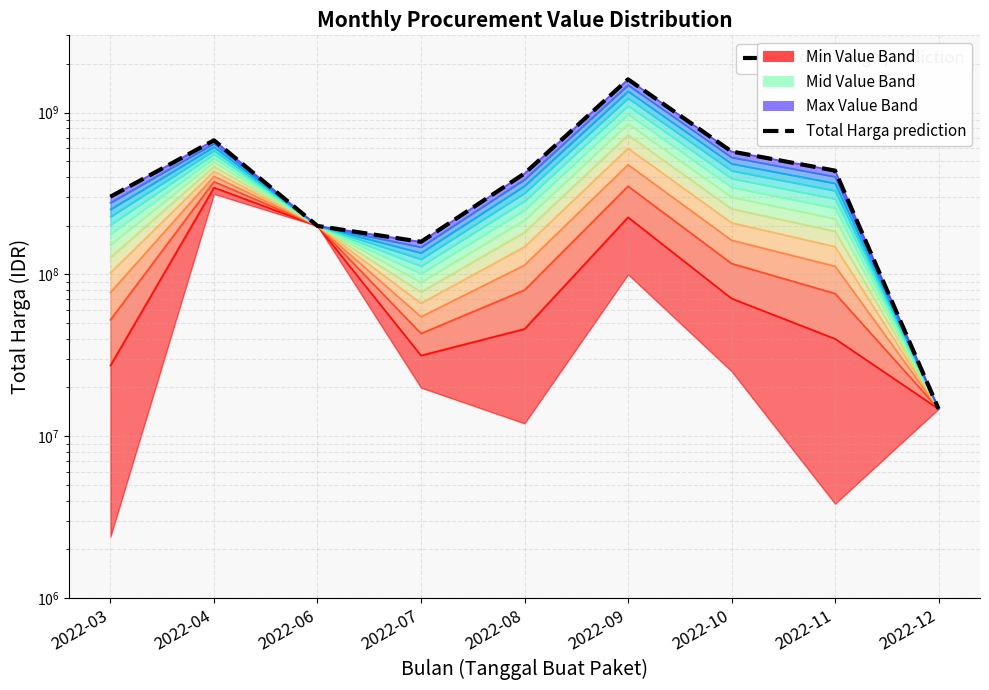

How many data points in Total Harga prediction are less than 420075000?

4